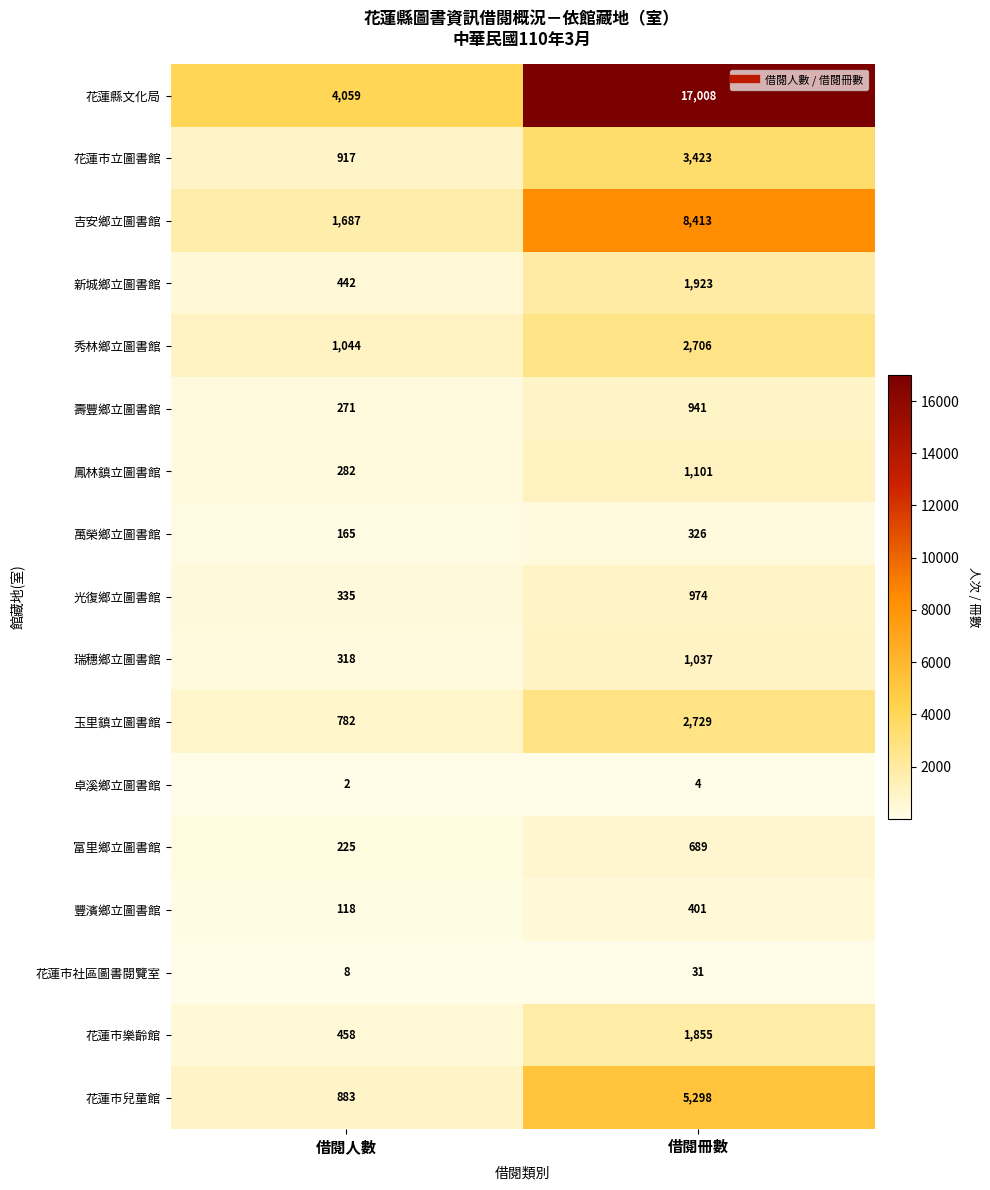

At which category does the chart reach its peak across all series?

借閱冊數